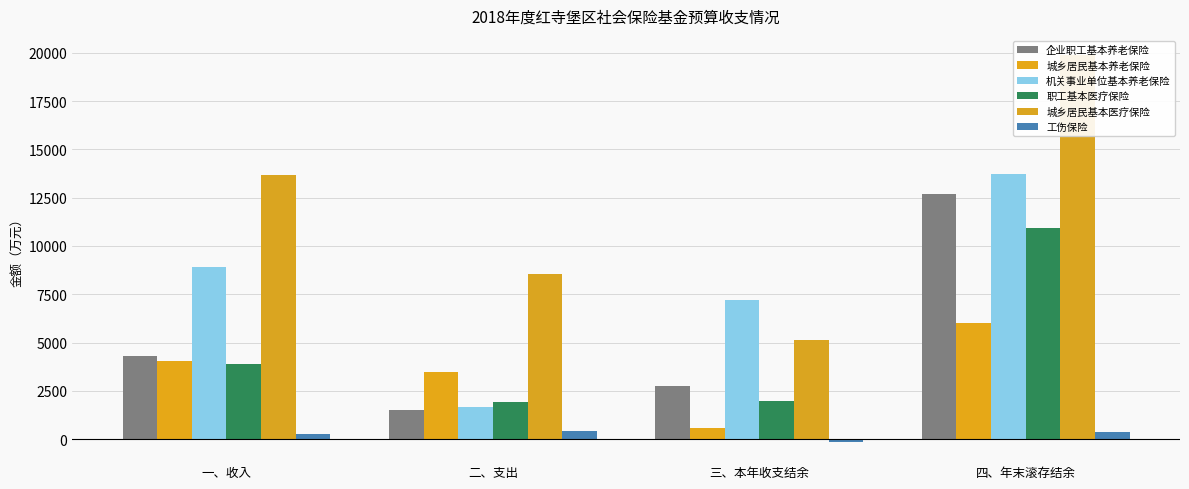

Is the value of 机关事业单位基本养老保险 at 一、收入 greater than the value of 城乡居民基本医疗保险 at 三、本年收支结余?

Yes